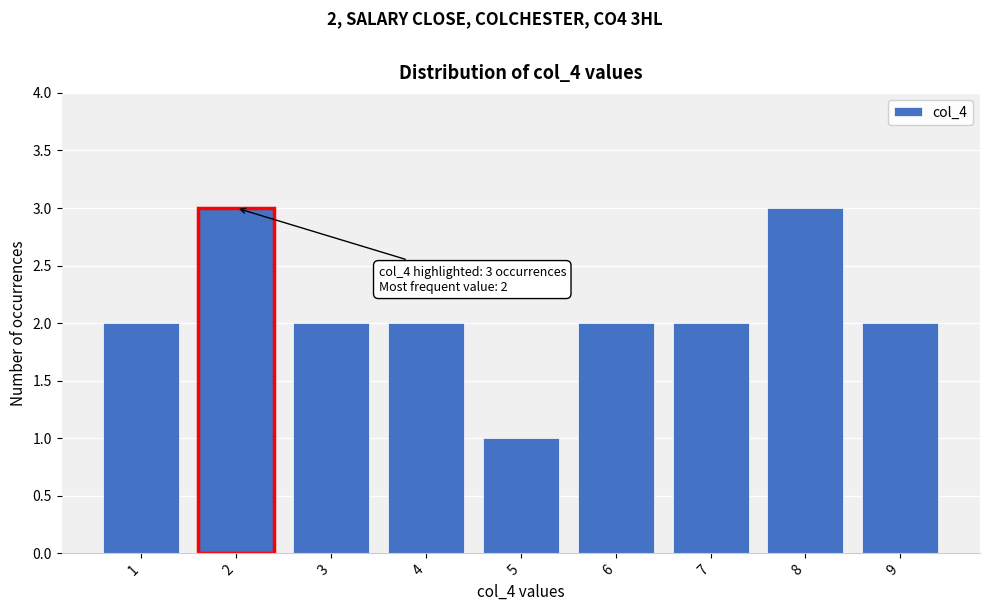

Reading left to right, list all the values displayed in this chart.

1=2	2=3	3=2	4=2	5=1	6=2	7=2	8=3	9=2